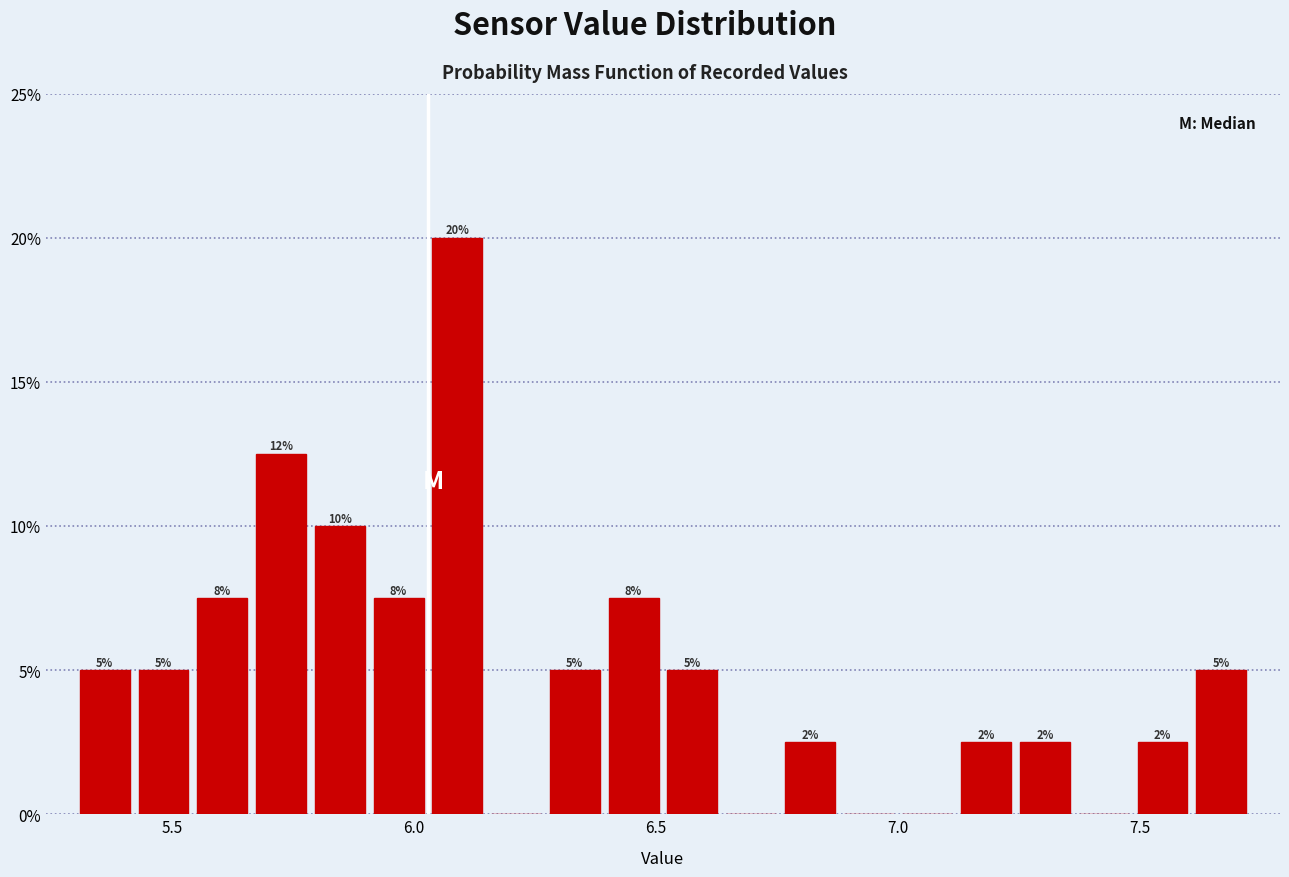

Read against the x-axis, roughly where is the centre of the tallest bar?

6.10